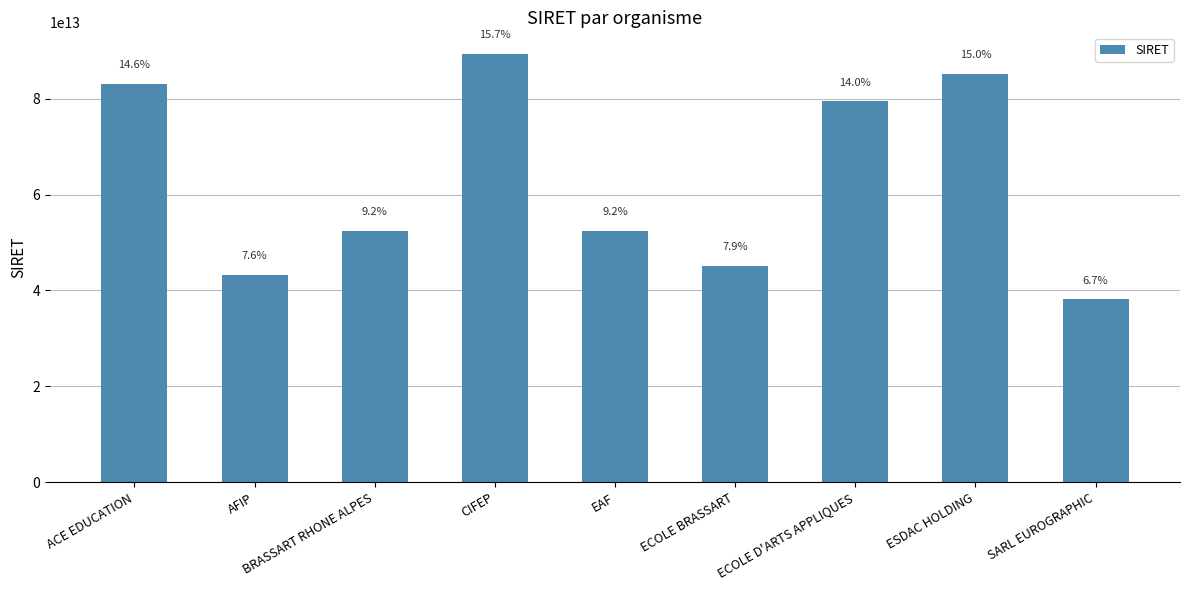

How many bars are there in total?

9